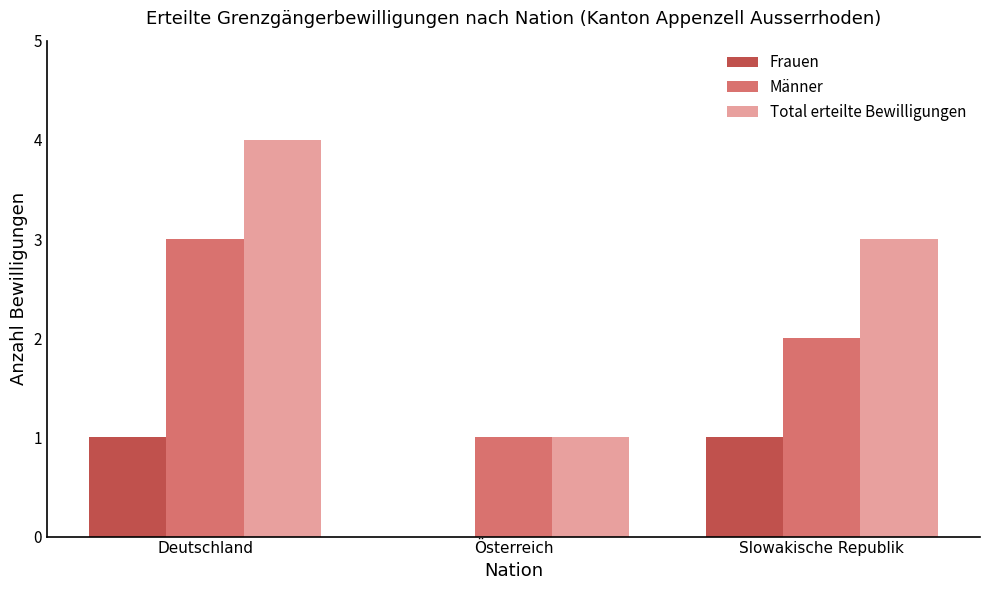

What is the difference between the Frauen values at Slowakische Republik and Österreich?

1